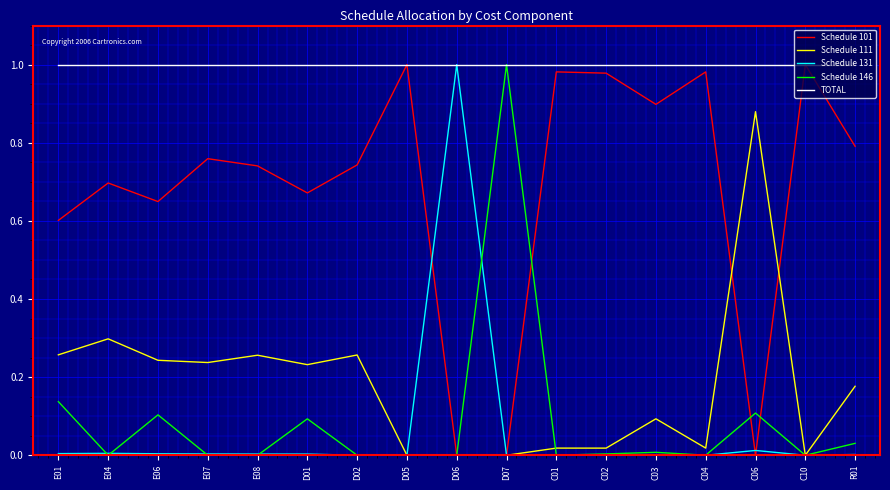

How many lines are shown in the chart?

5